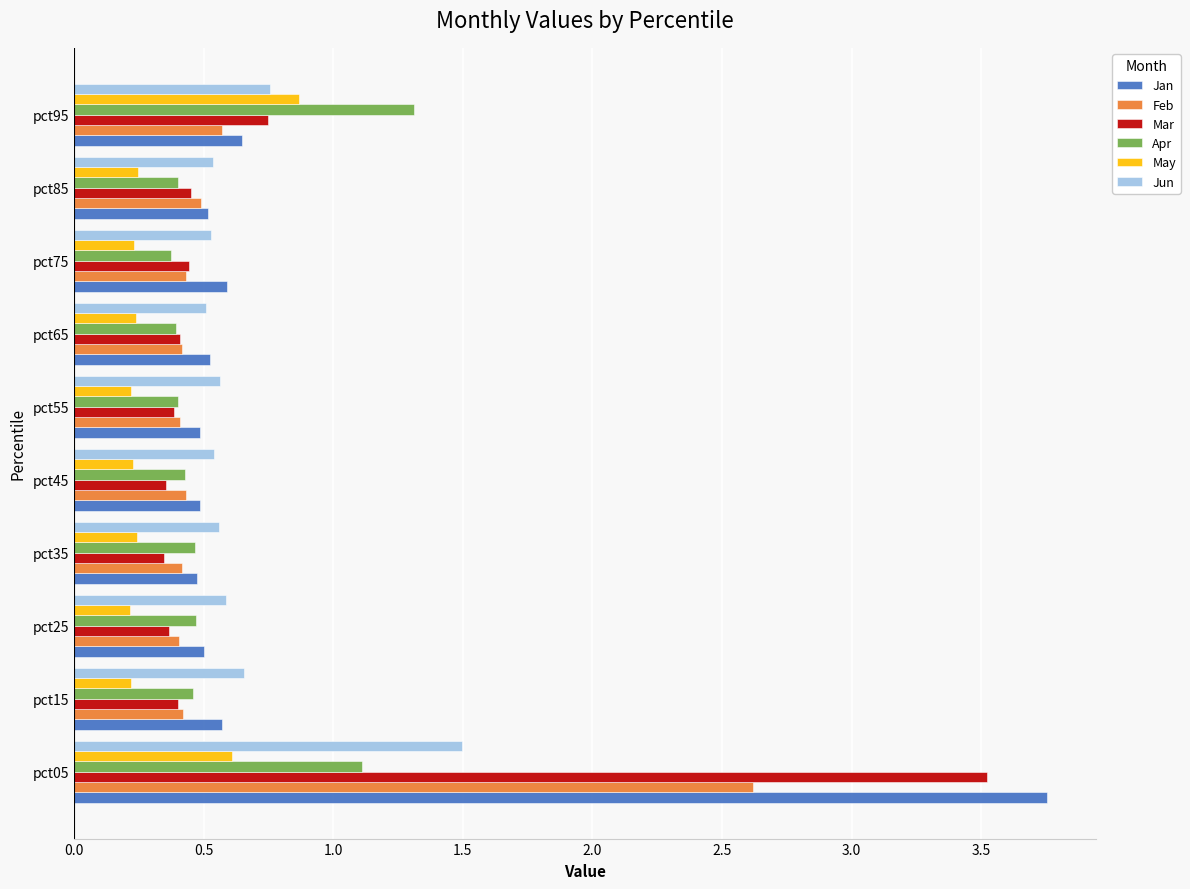

List the series in order of their peak value, highest first.

Jan, Mar, Feb, Jun, Apr, May